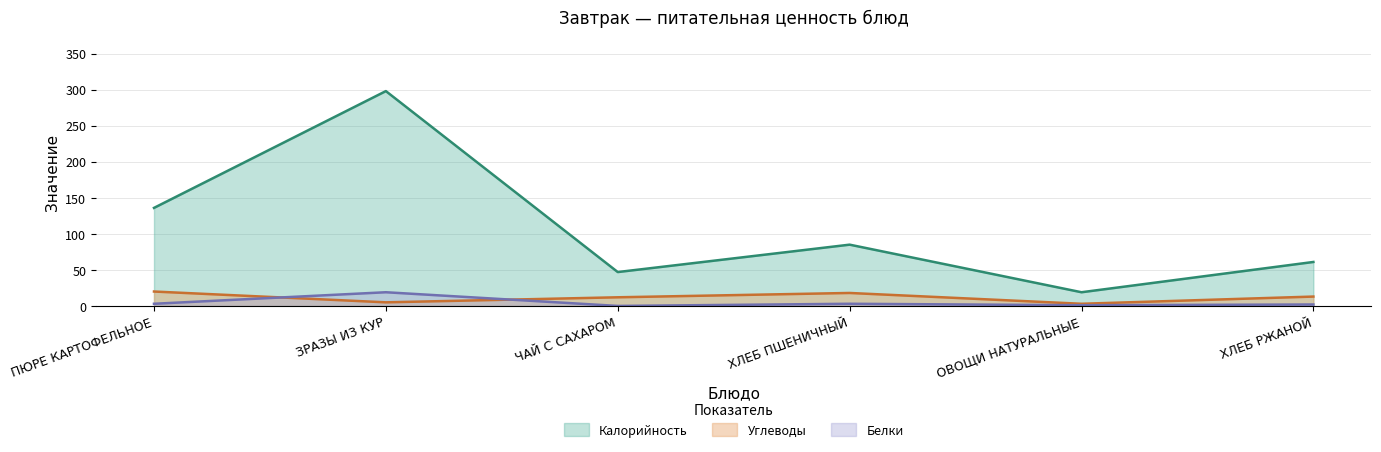

At which category does the chart reach its peak across all series?

ЗРАЗЫ ИЗ КУР